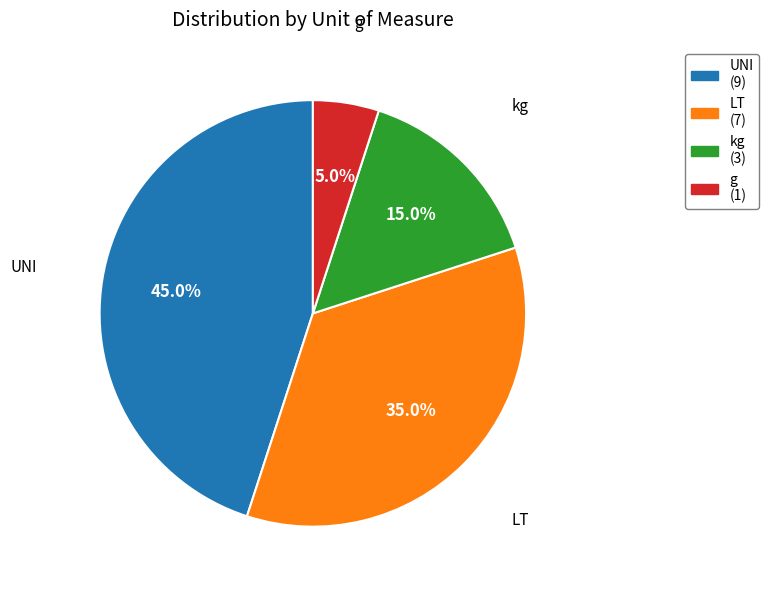

What percentage is the UNI slice, to the nearest percent?

45%